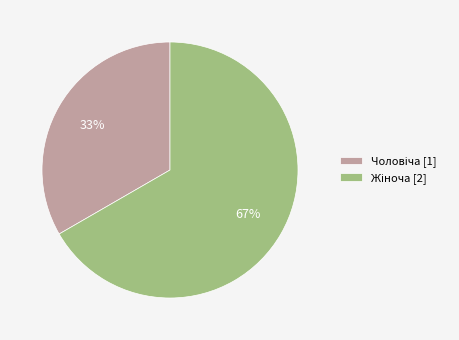

To the nearest percent, what is the average slice percentage?

50%